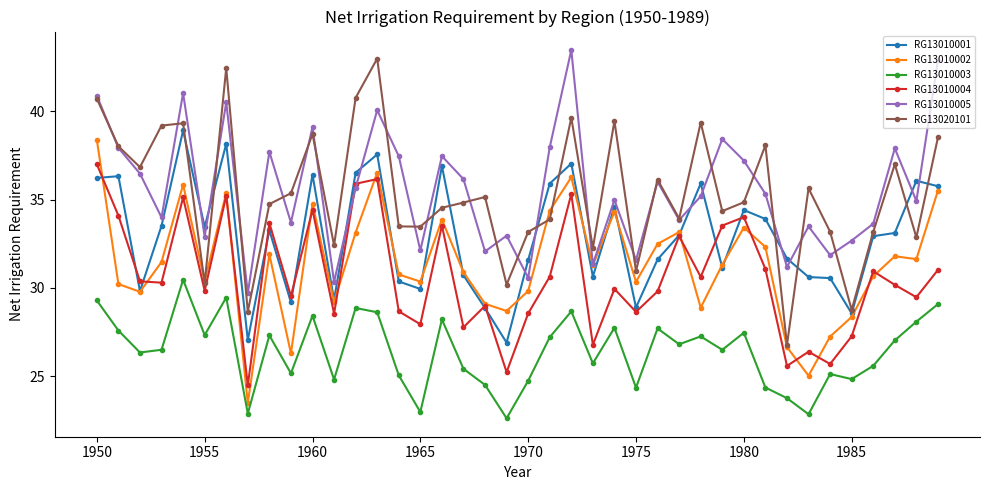

What is the value of the RG13010001 point at the 25th from the left?

34.6